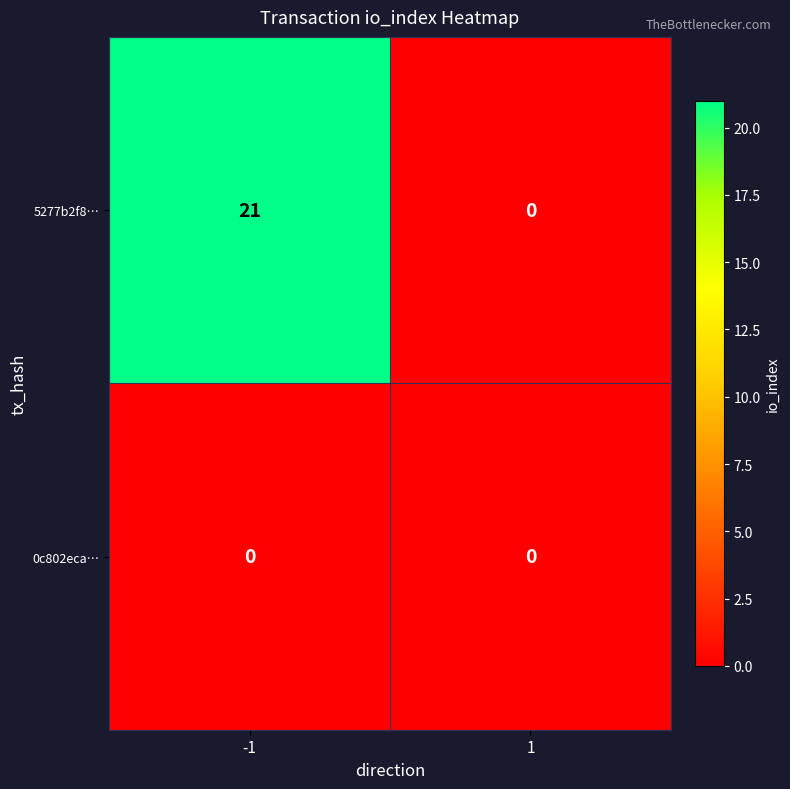

What is the maximum value shown in the chart?

21